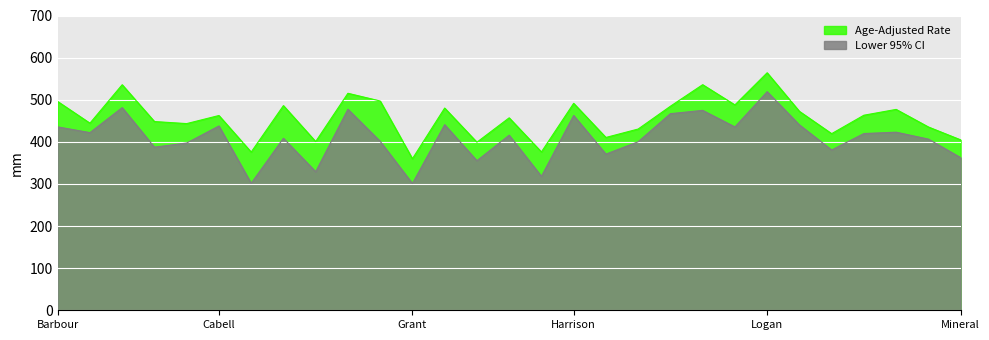

What is the average value of the Lower 95% CI series?

409.4